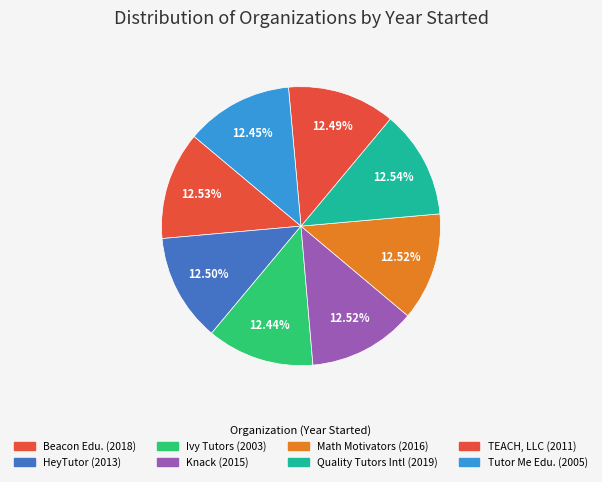

Count the number of slices in the pie.

8